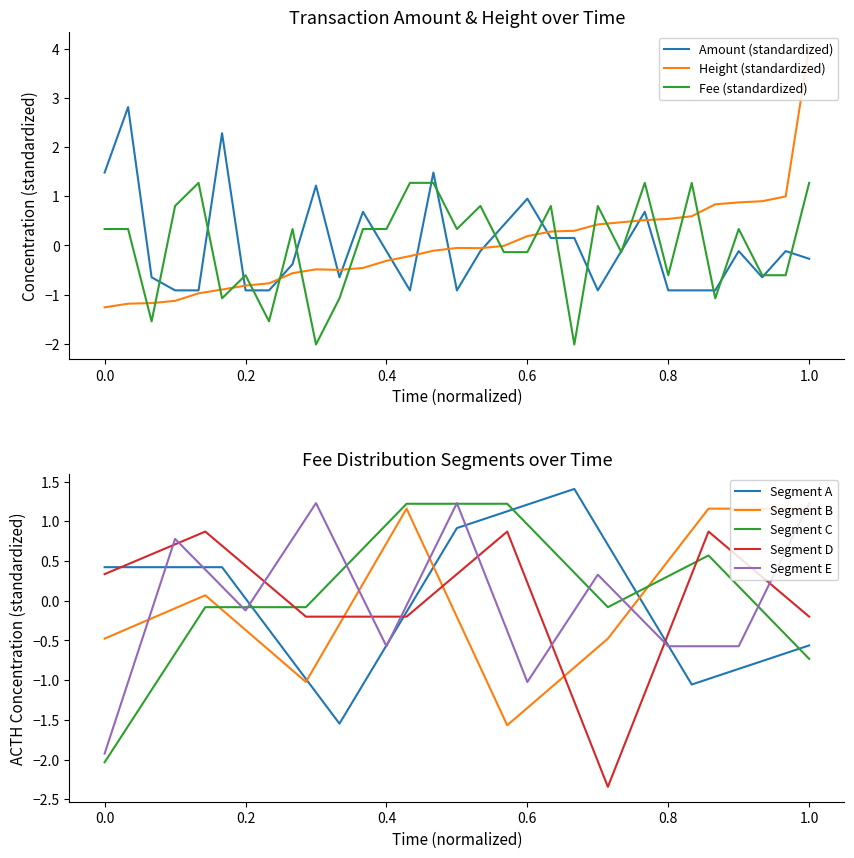

What is the minimum value for Height (standardized)?

-1.3